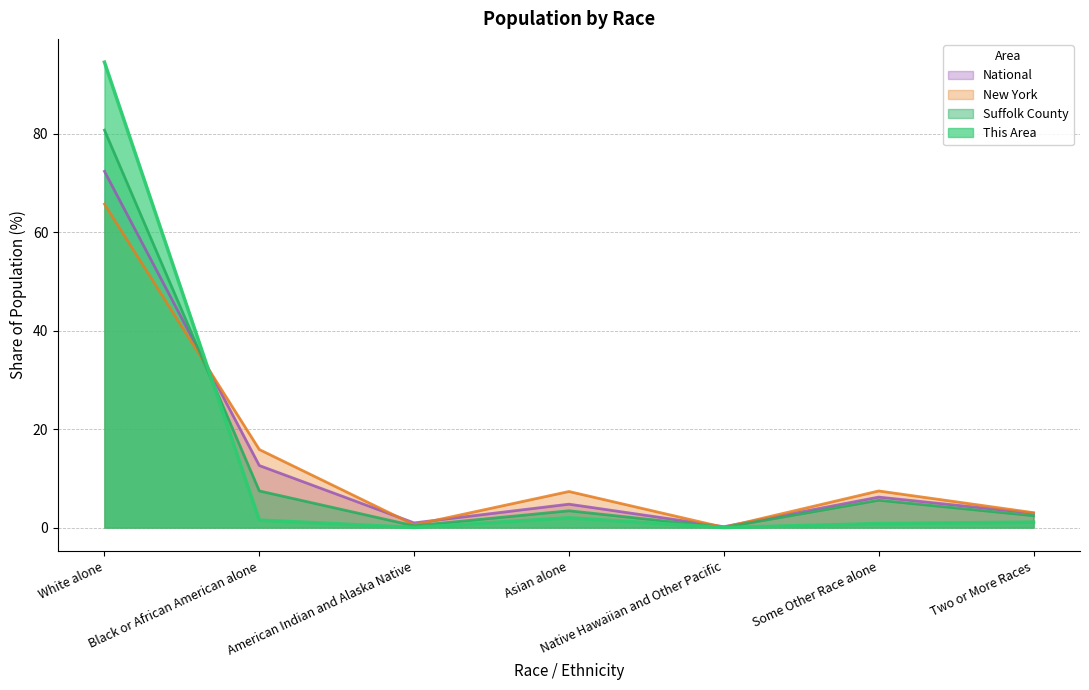

What position from the left is White alone?

1